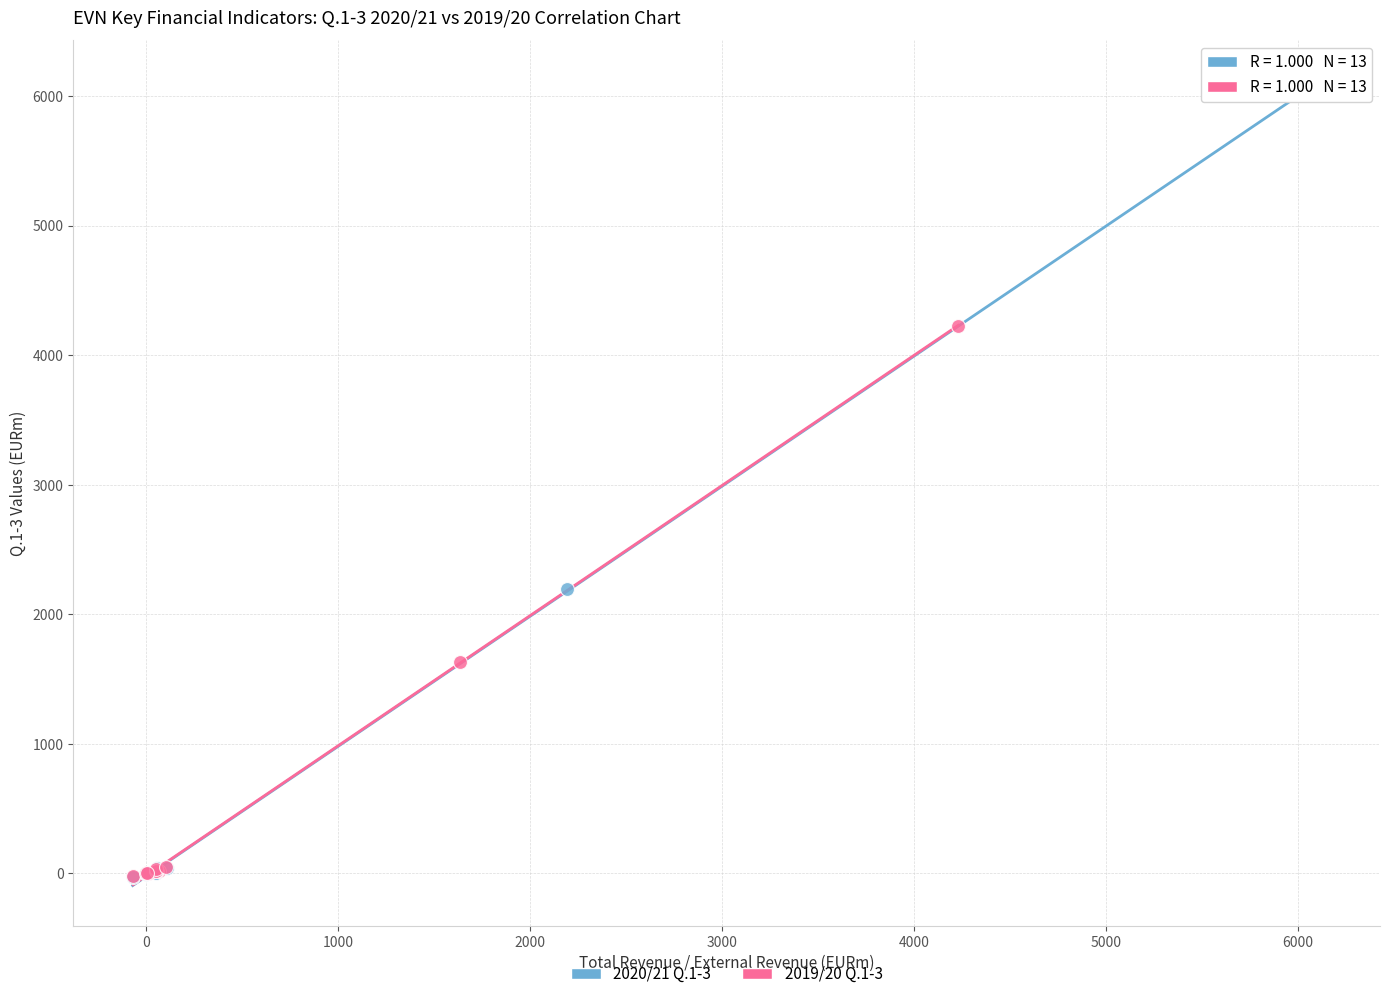

Which series contains the highest Y value?

2020/21 Q.1-3